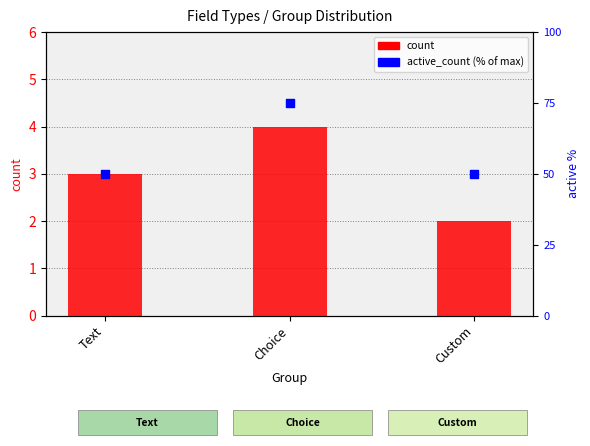

Which series contains the highest Y value?

active_count (% of max)